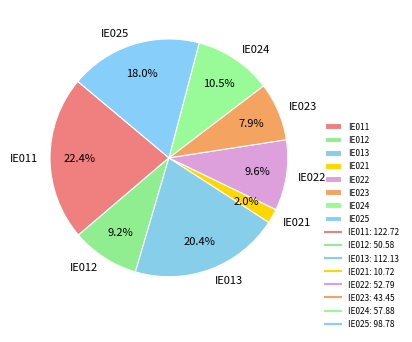

Is there any slice that represents more than half of the pie?

No